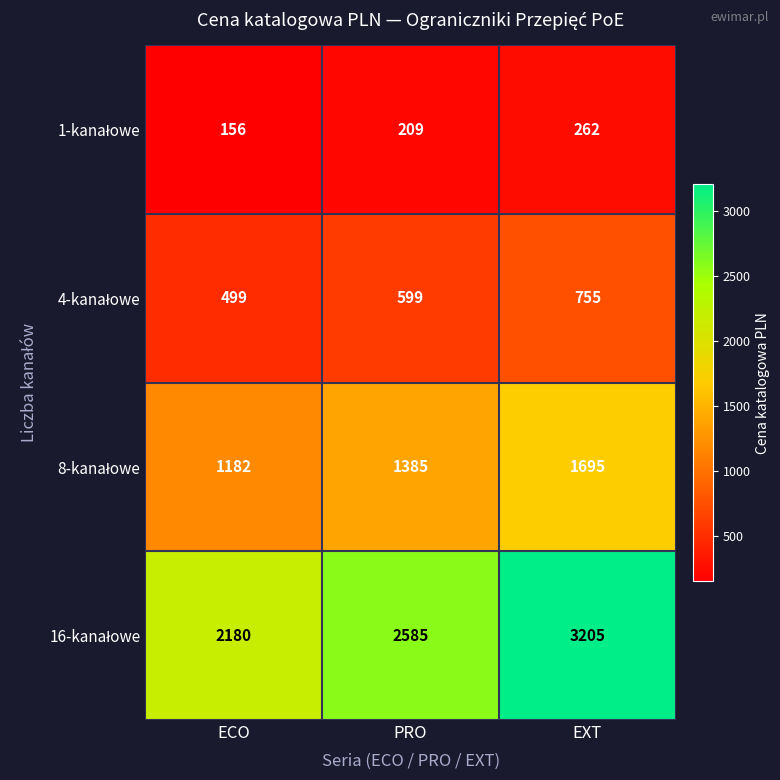

What is the difference between the highest and lowest values at PRO?

2376